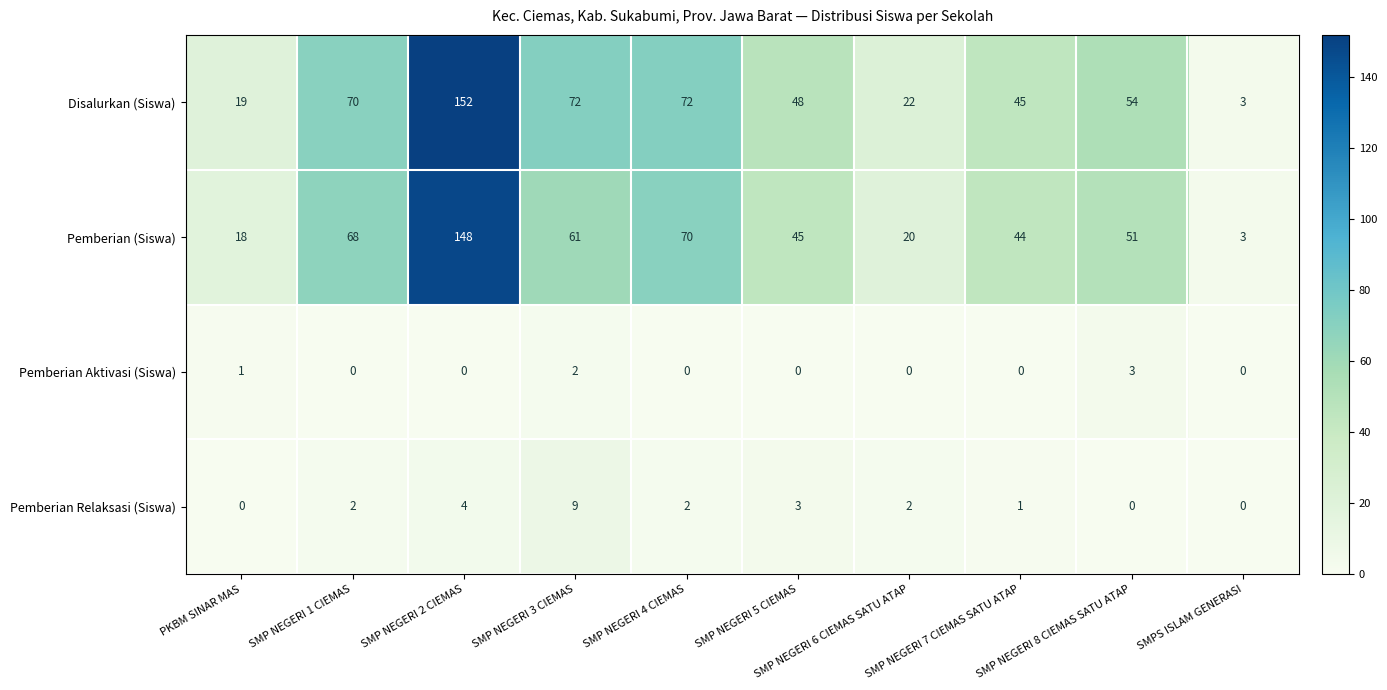

Which series has the widest spread of values?

Disalurkan (Siswa)